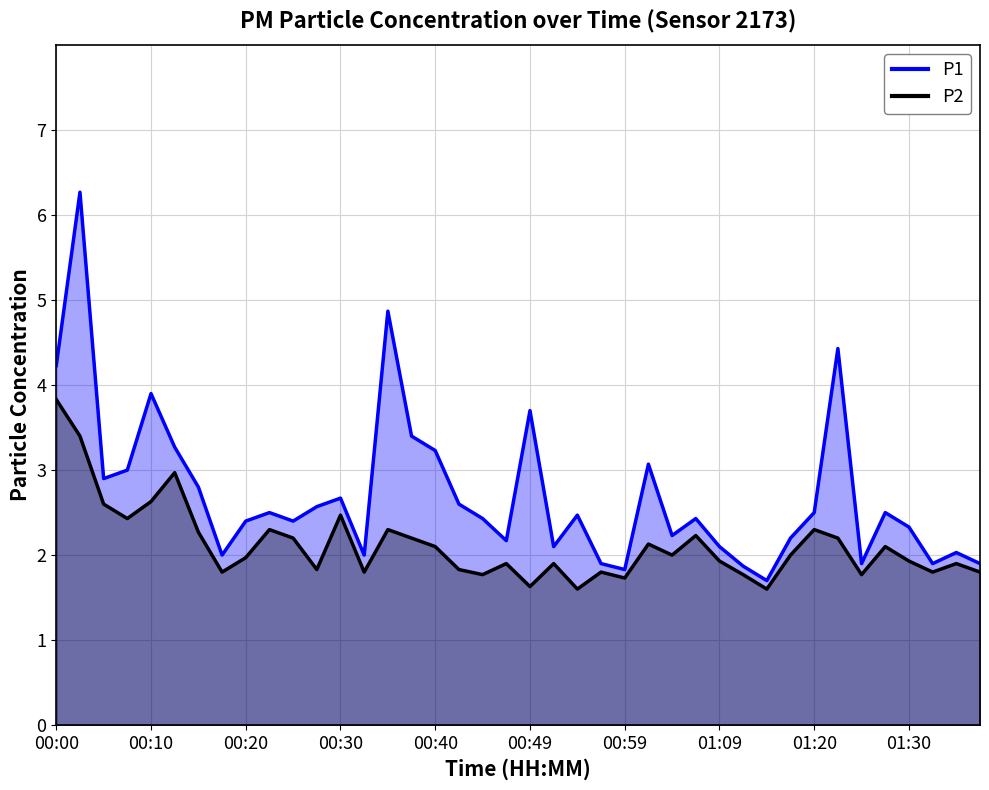

What is the greatest value displayed?

6.3